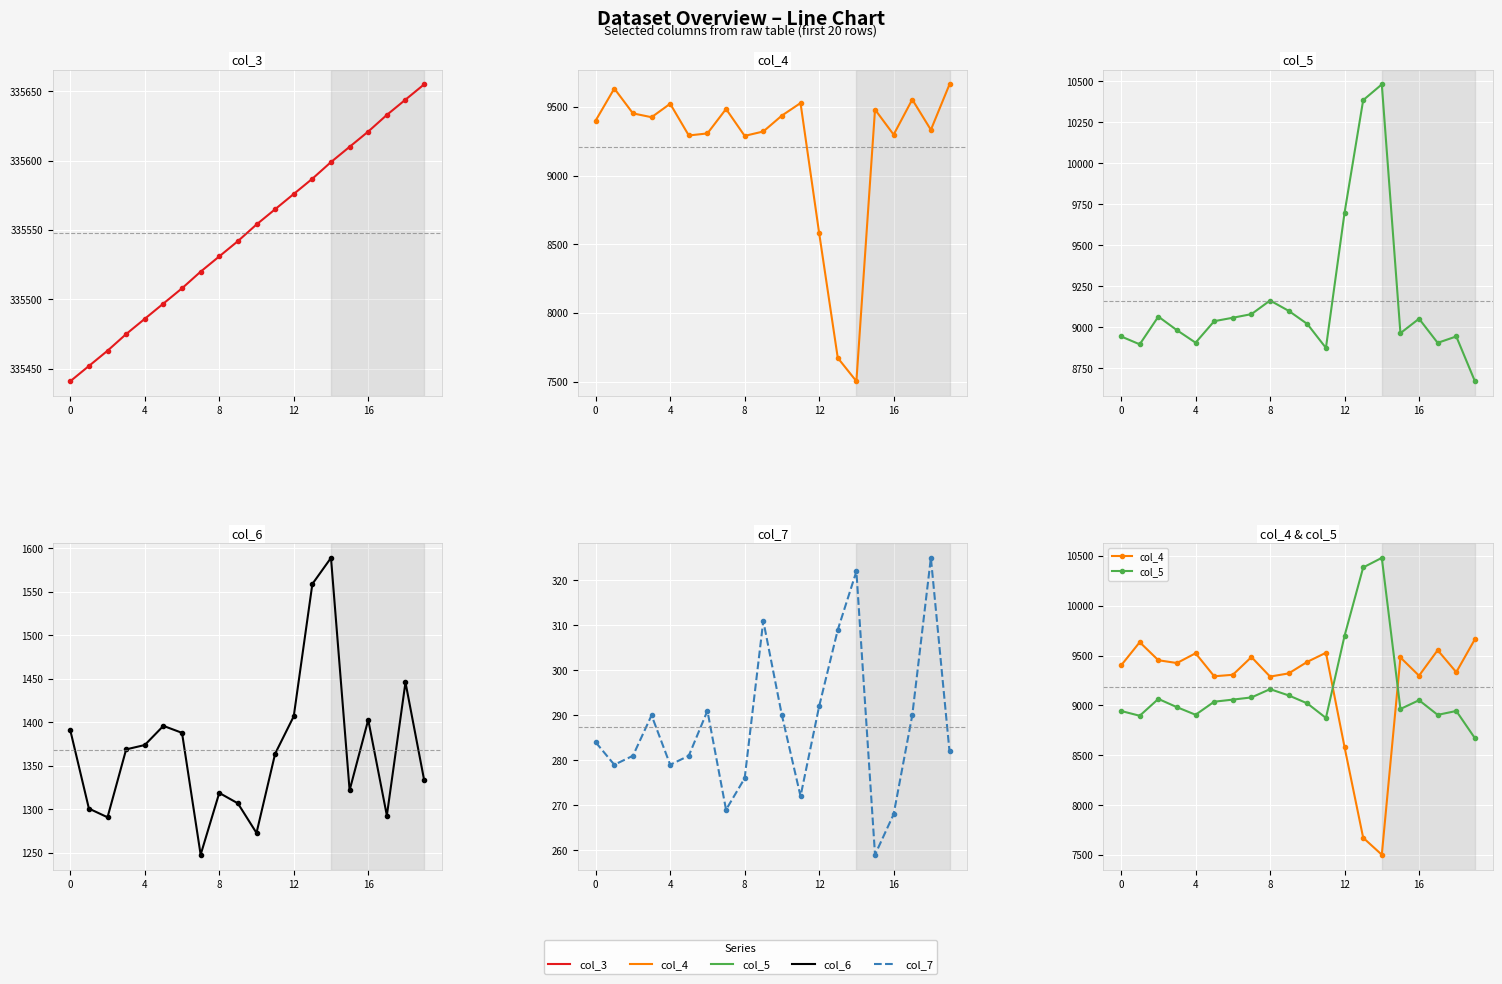

What is the minimum value shown in the chart?

259